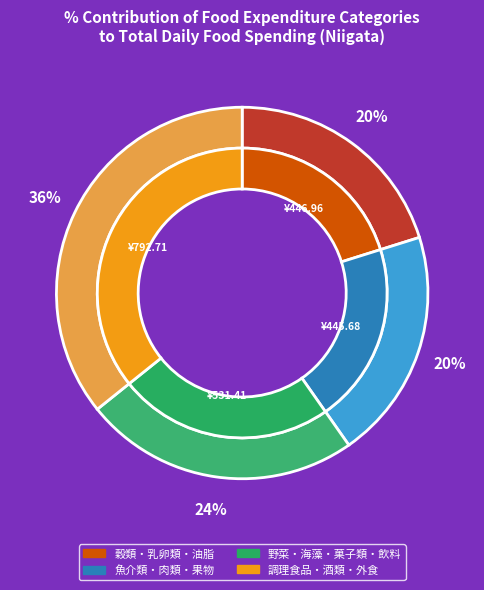

To the nearest percent, what portion does 菓子類 represent?

8%